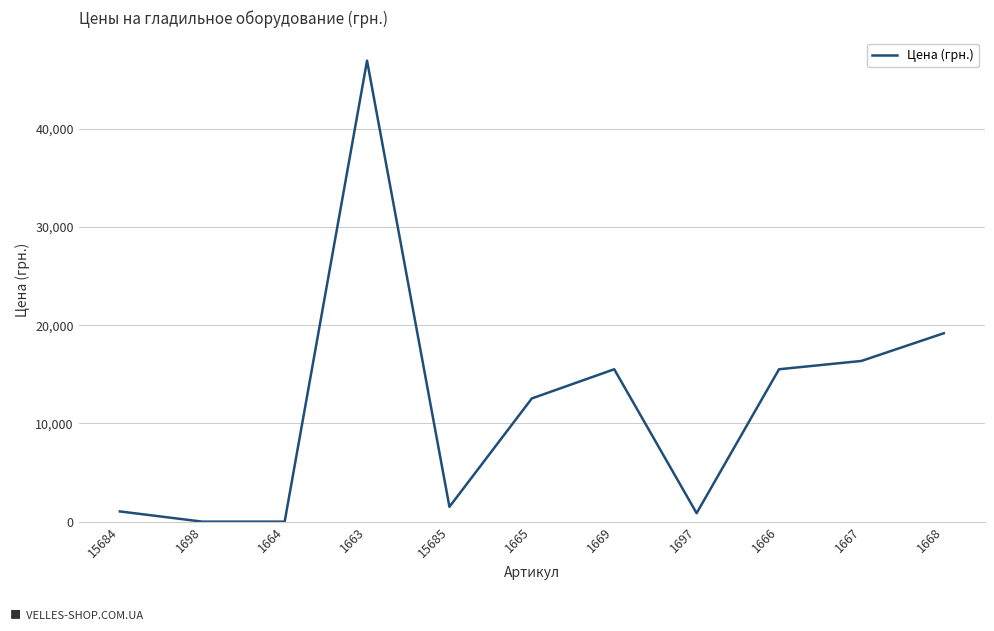

What is the difference between the second highest and second lowest values?

19176